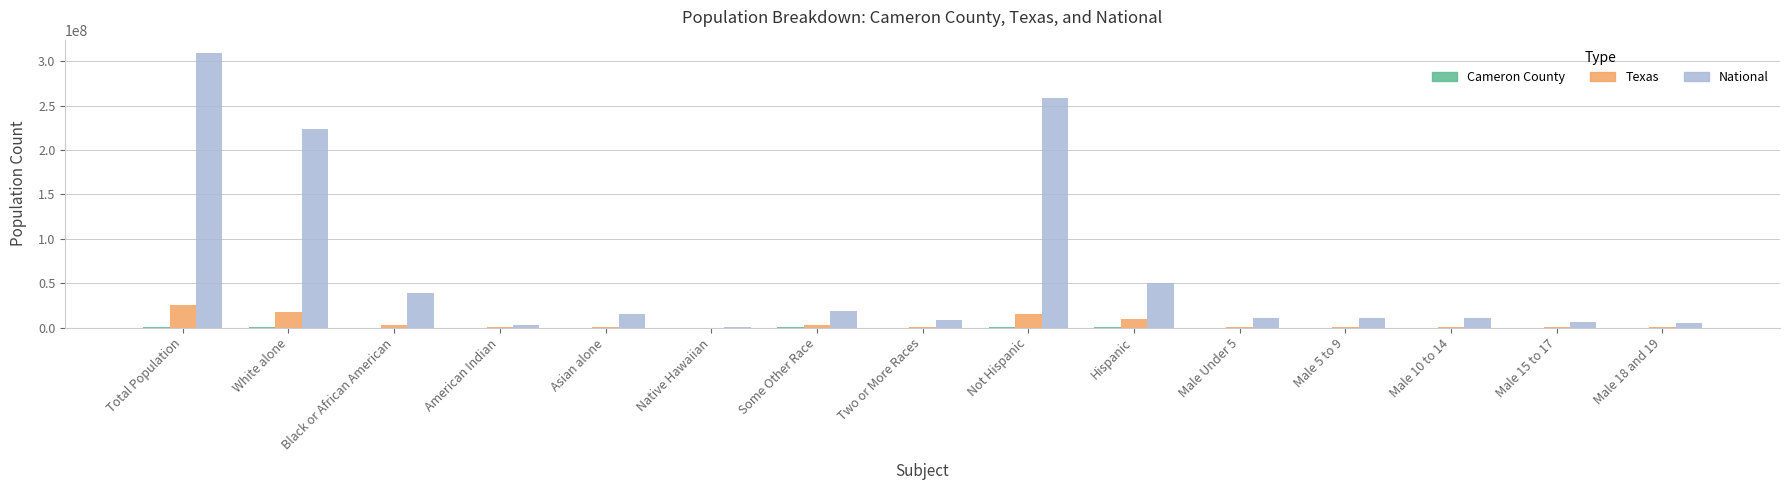

At which category is the sum across all series the highest?

Total Population